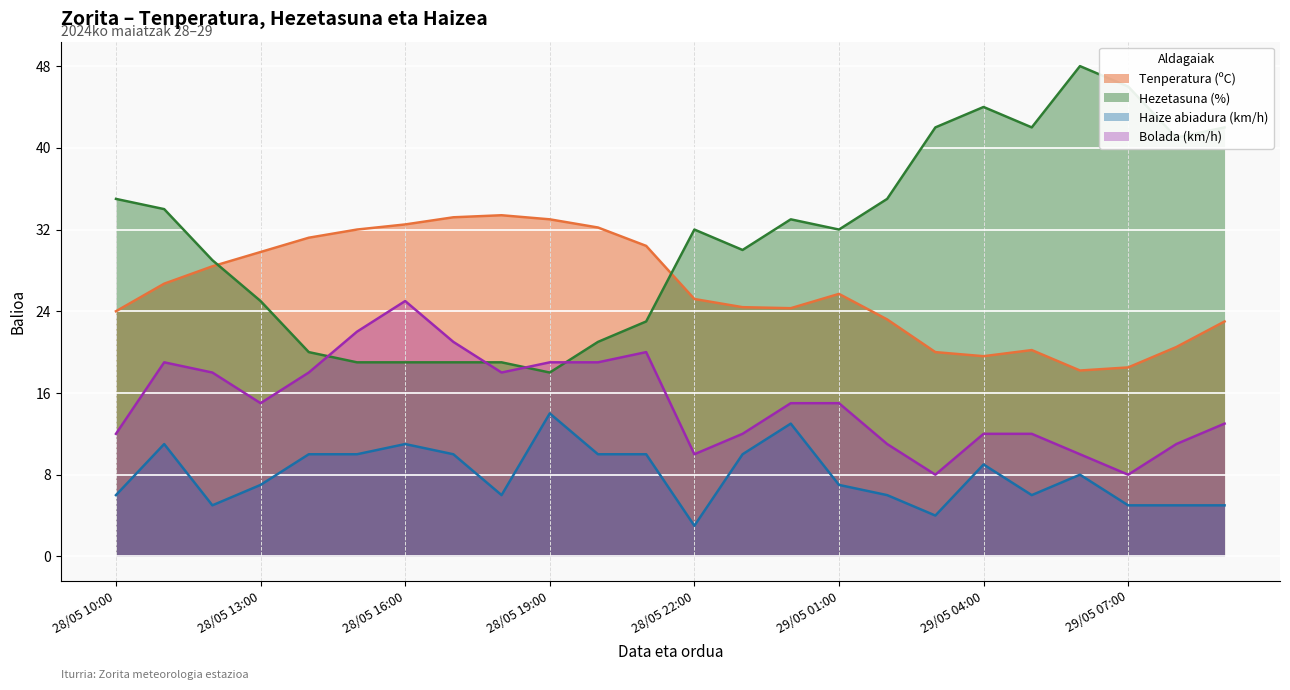

True or false: Tenperatura (ºC) has more than 1 interior local peaks.

True